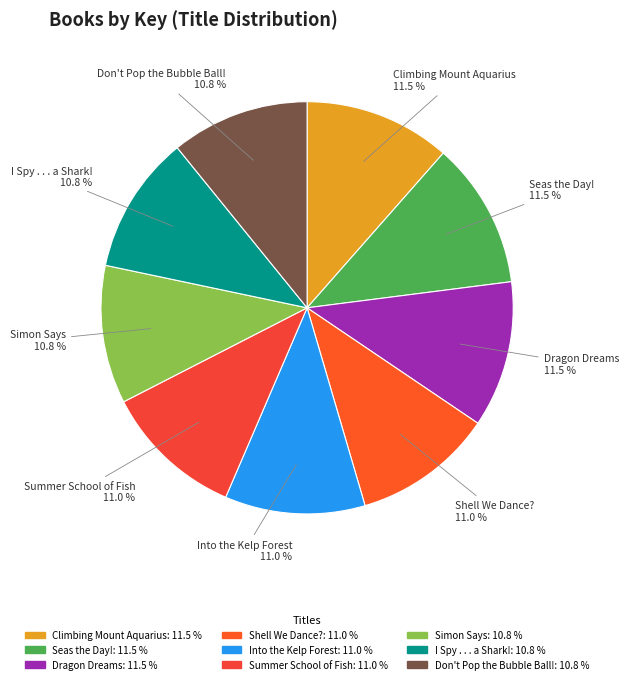

True or false: Shell We Dance? accounts for 11% of the total.

True